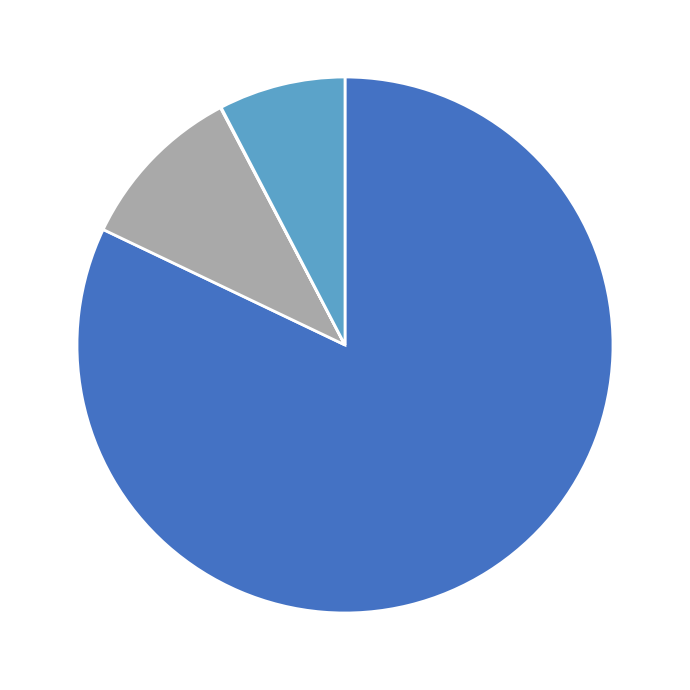

Does any single category account for the majority?

Yes